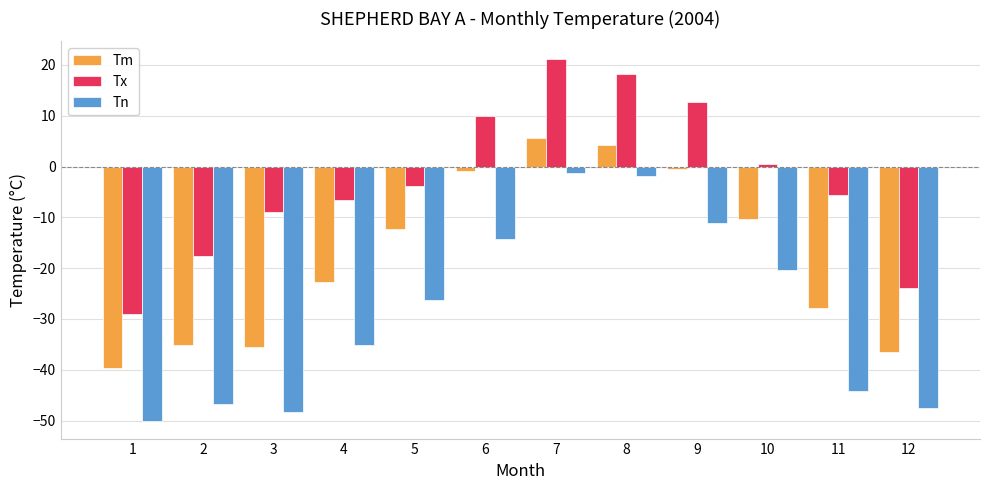

Which series has the largest total across all categories?

Tx